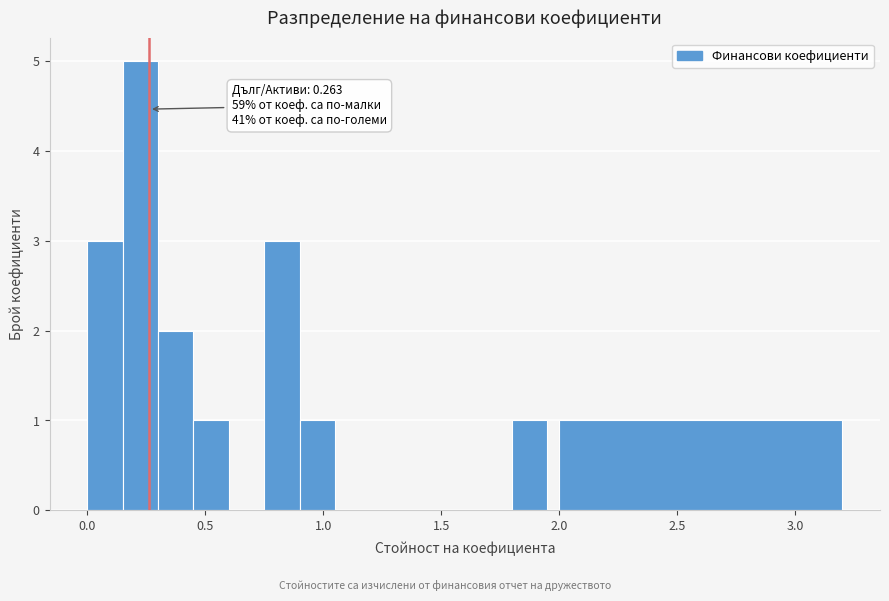

Around what value on the x-axis is the tallest bar? Give the approximate position of its centre, as read against the axis.

0.25